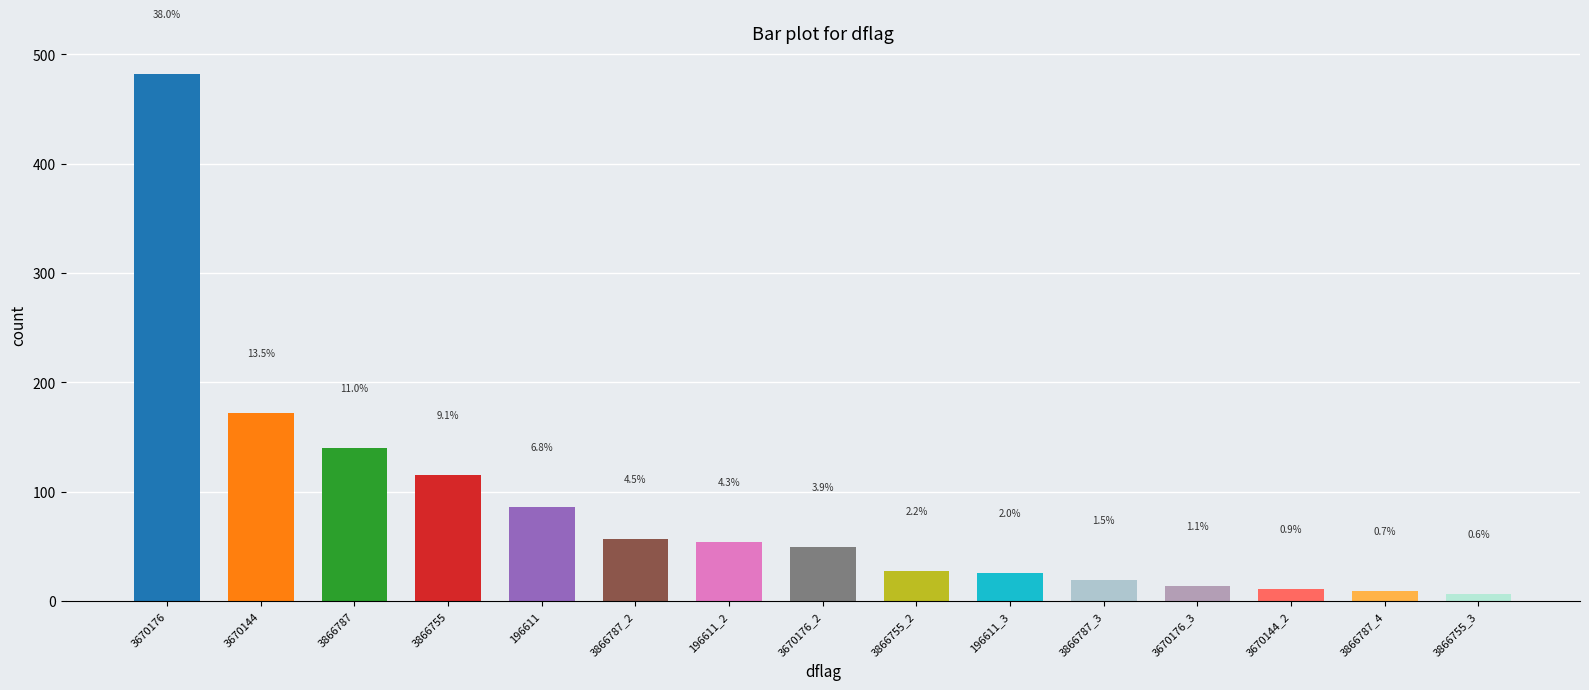

How many bars are there in total?

15